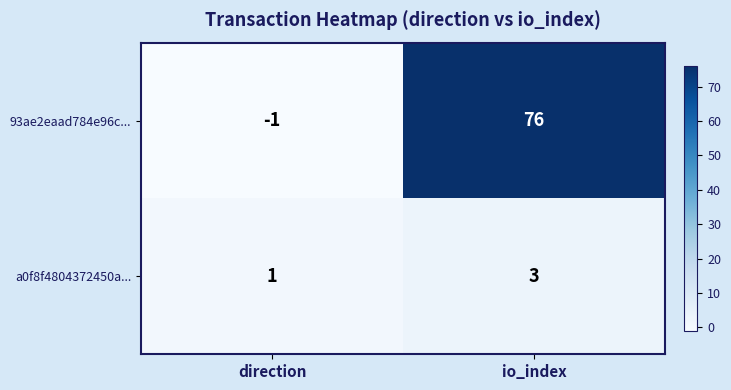

What is the difference between the highest and lowest values at direction?

2